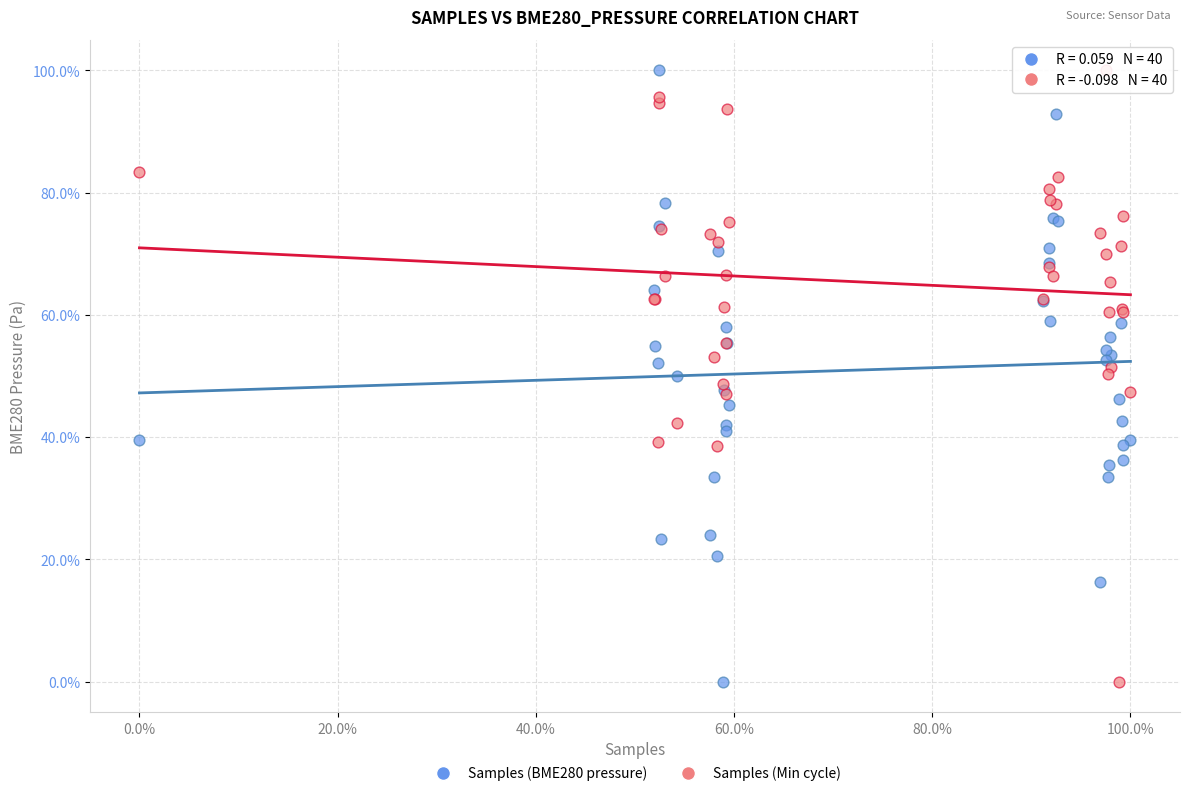

What is the X range (max minus min) for the scatter plot?

1.0